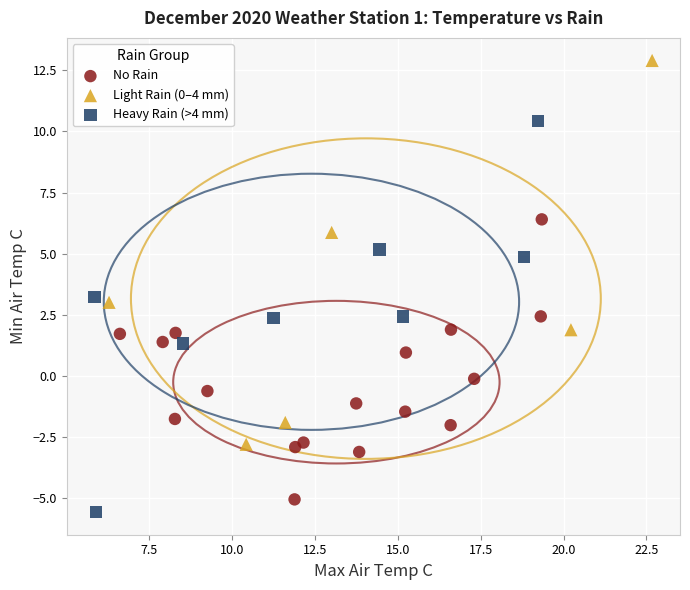

What are all the series names shown in the legend?

No Rain, Light Rain (0–4 mm), Heavy Rain (>4 mm)